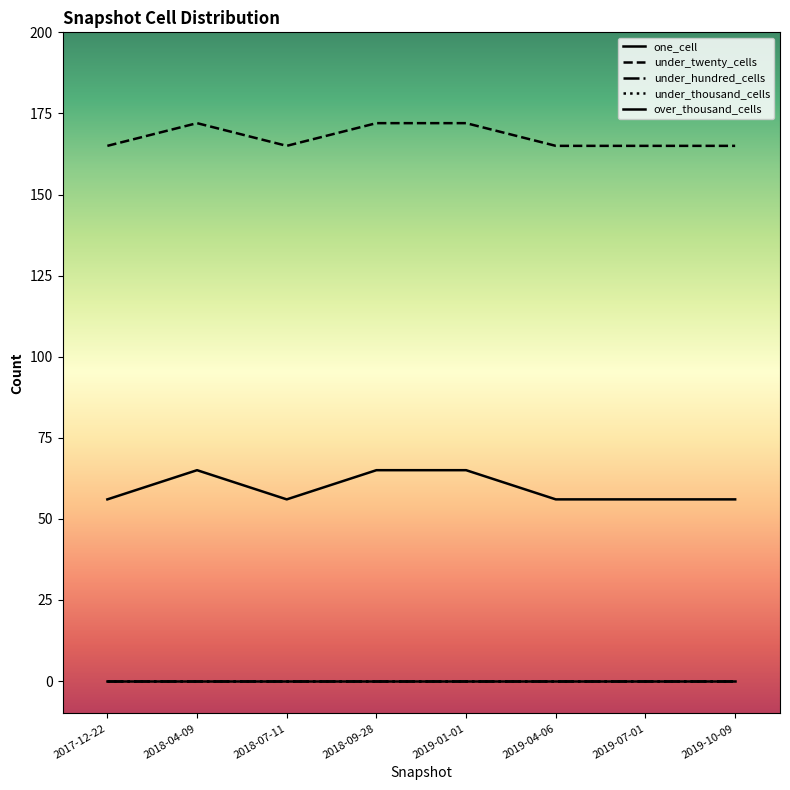

Read the one_cell value at 2017-12-22.

56